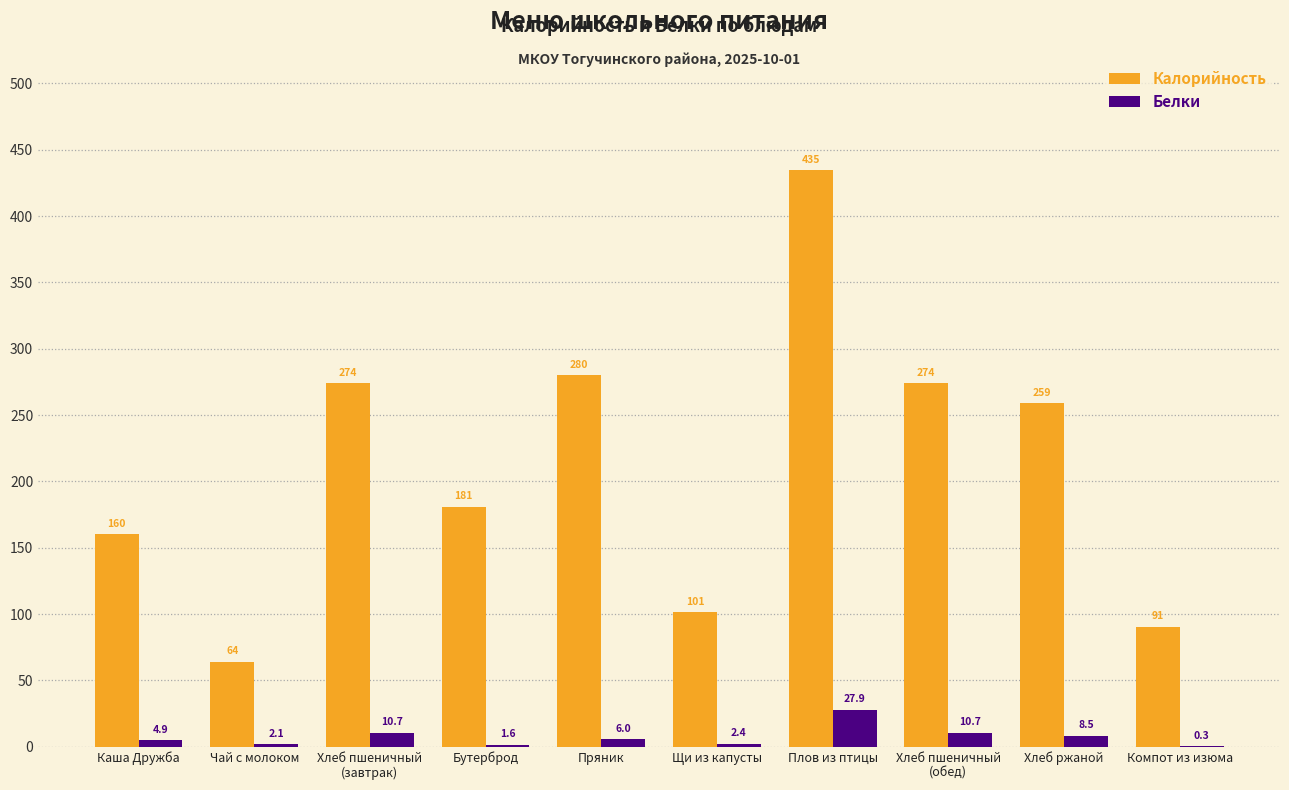

Is the value of Калорийность at Бутерброд greater than the value of Белки at Компот из изюма?

Yes